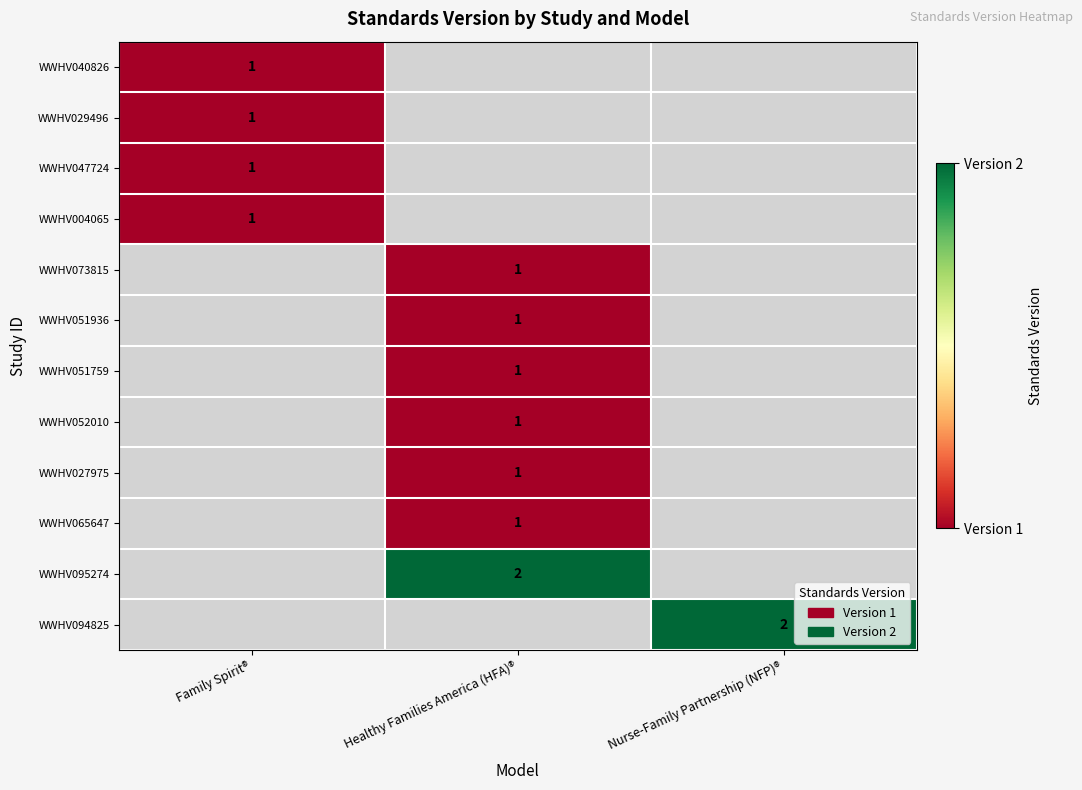

The WWHV095274 series shows 2 at Healthy Families America (HFA)®. True or false?

True